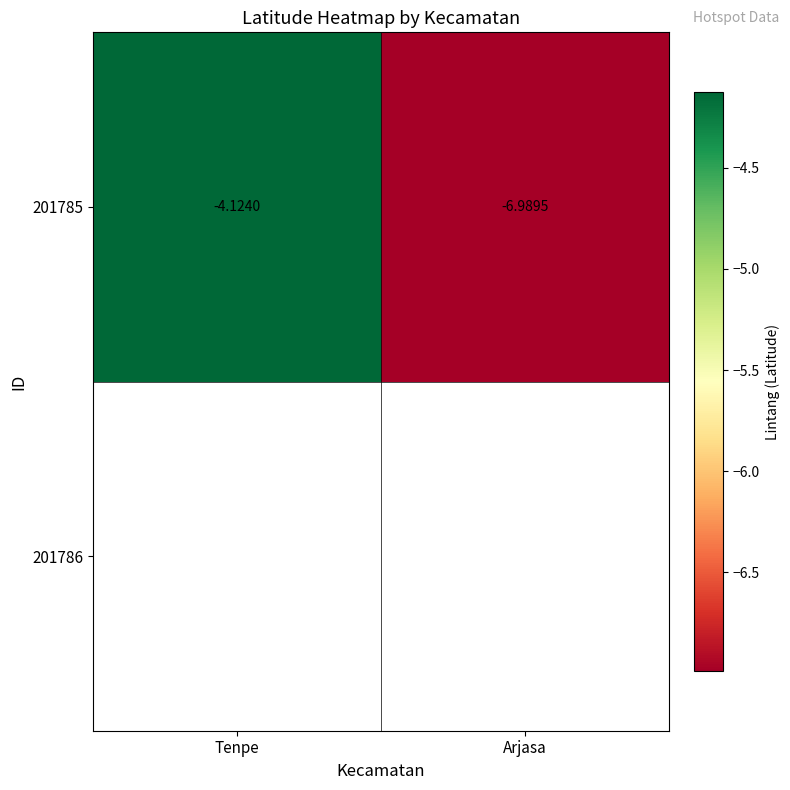

Rank the categories by value from lowest to highest.

Arjasa, Tenpe